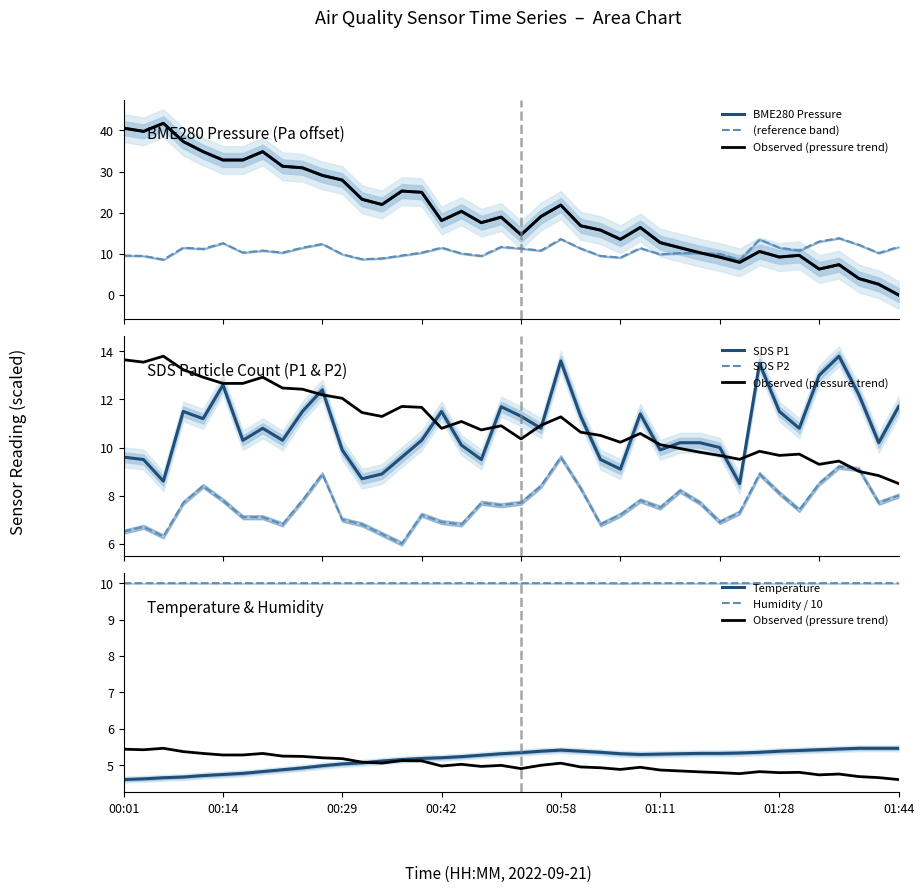

The SDS_P1 series shows 9.5 at SDS_P1. True or false?

True